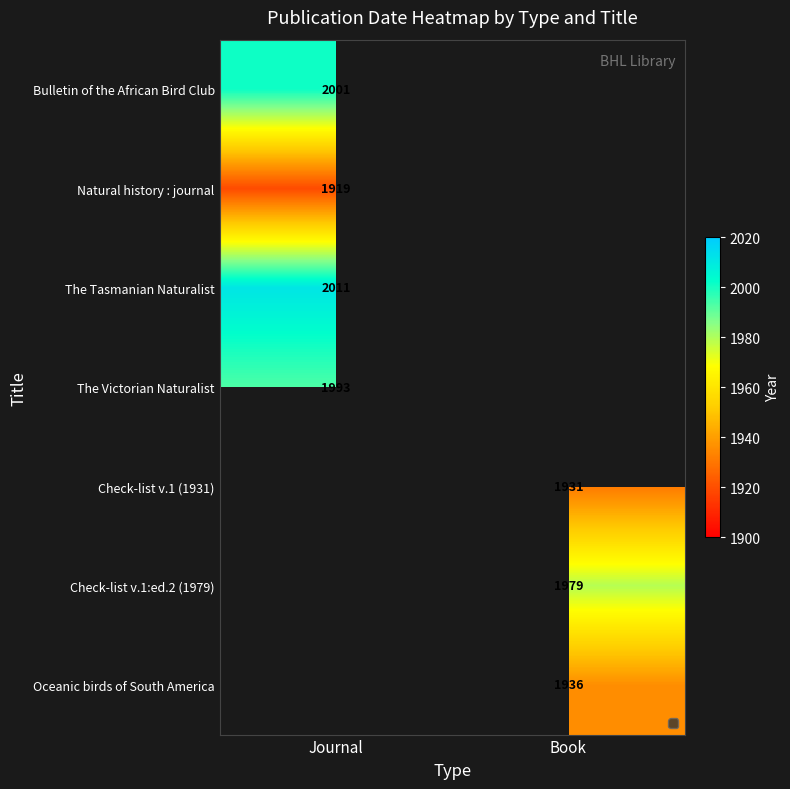

Is the value of Check-list v.1:ed.2 (1979) at Book greater than the value of Check-list v.1 (1931) at Book?

Yes